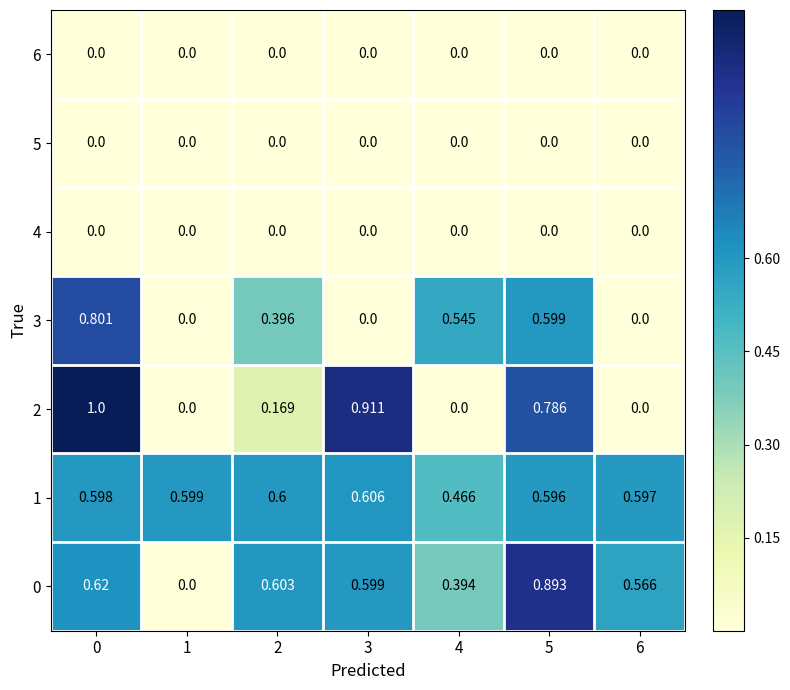

Is the value of 5 at 2 greater than the value of 1 at 1?

No